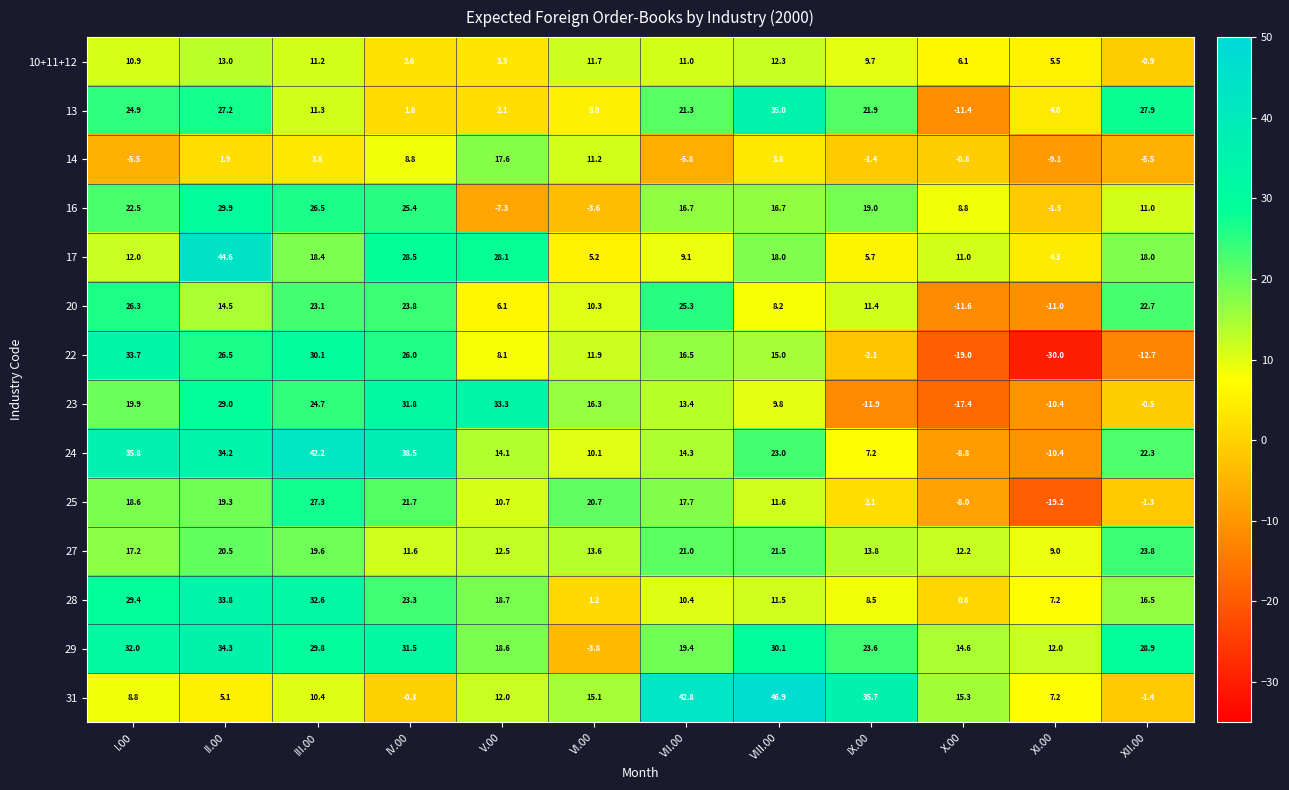

Which label corresponds to the largest value in the chart?

VIII.00